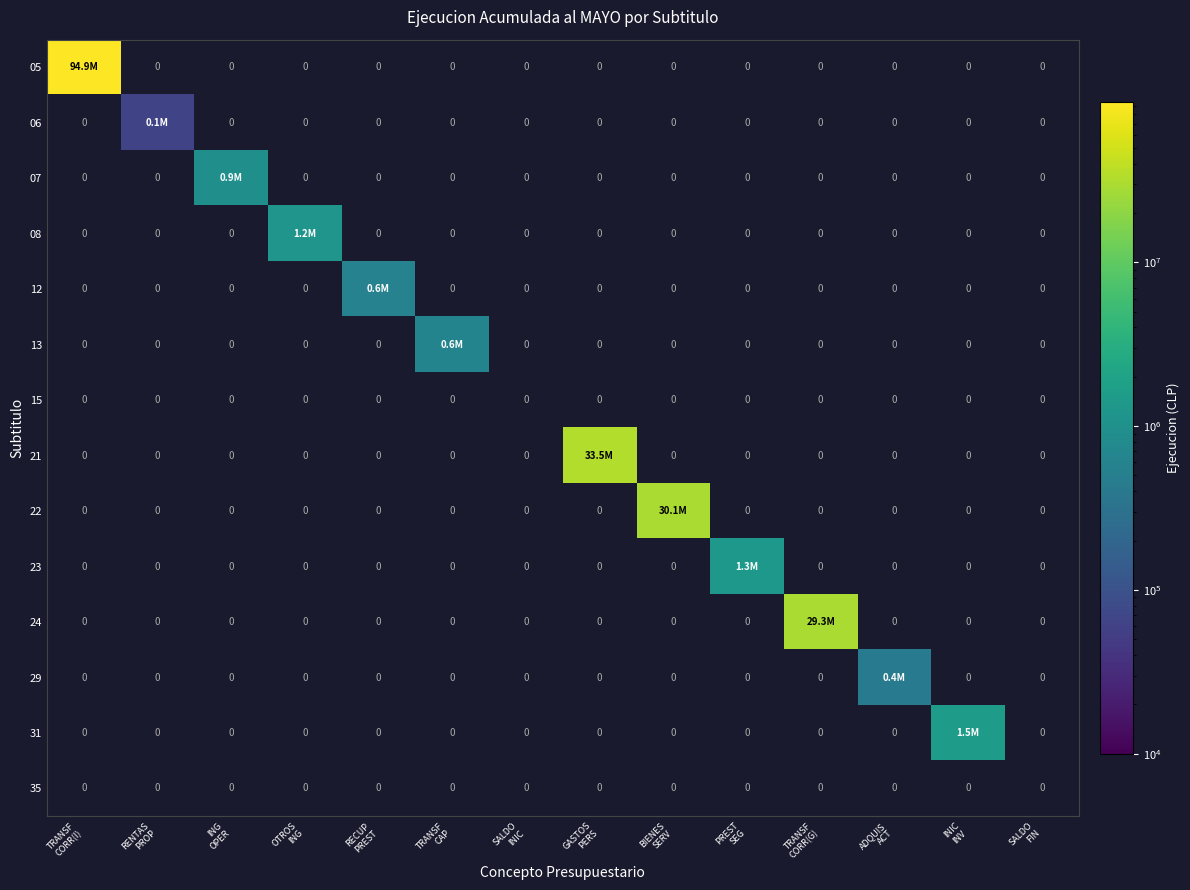

At how many categories does at least one series exceed 57037730?

1